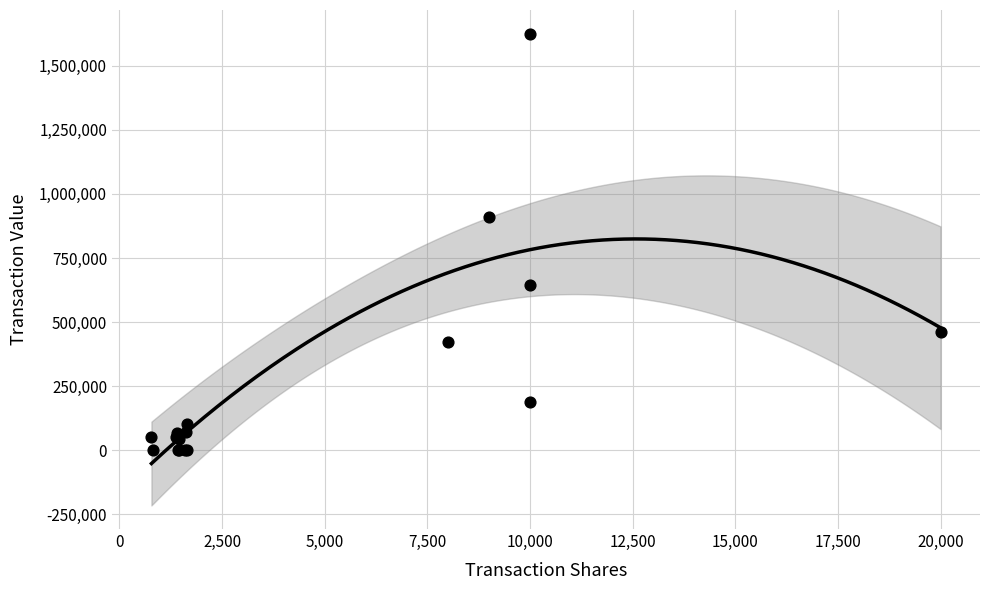

What Y value in the scatter plot is closest to 812700?

910307